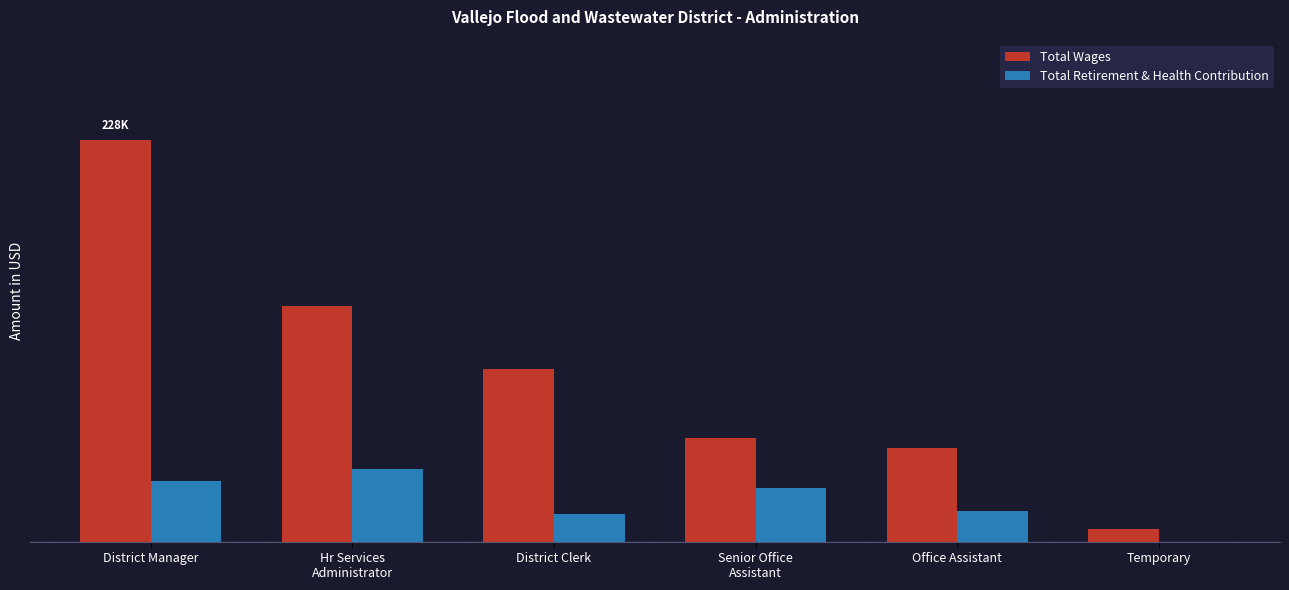

What is the highest value of the Total Retirement & Health Contribution series?

41590